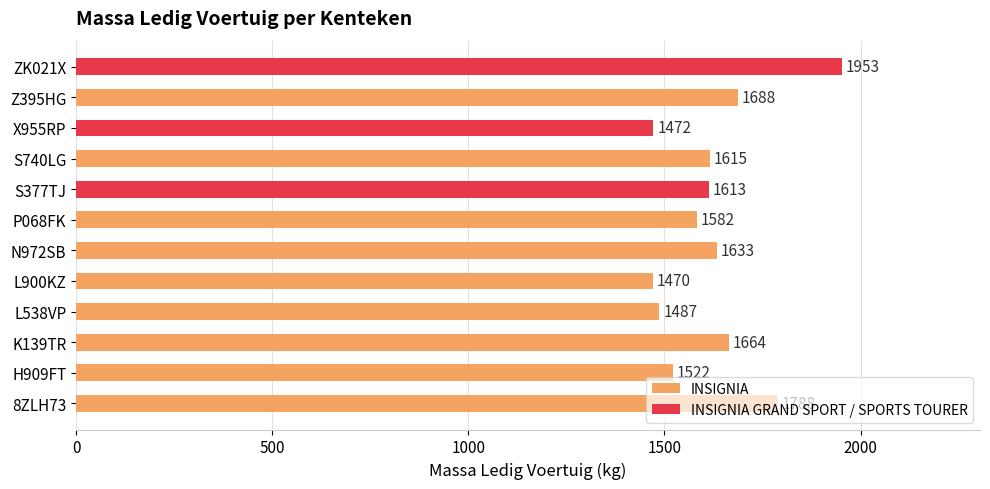

How many categories are shown in the chart?

12